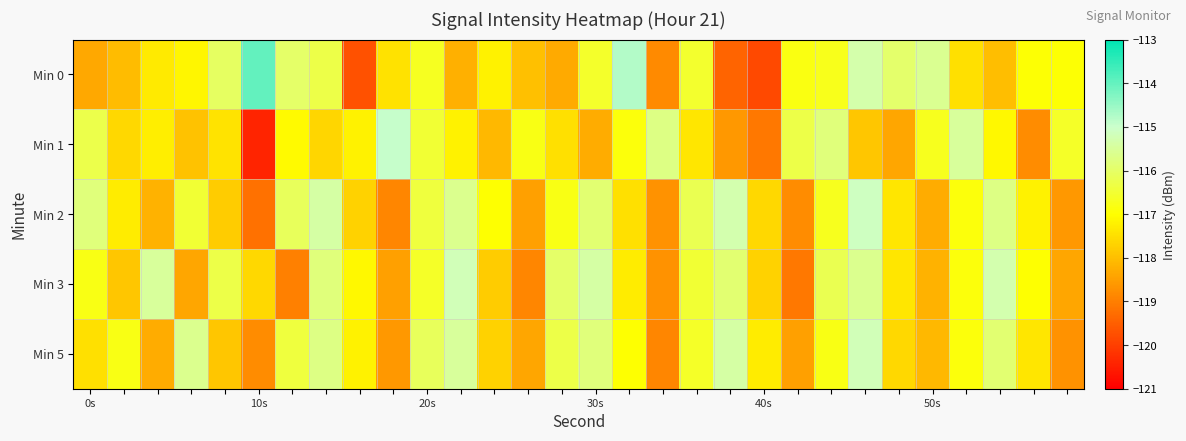

How many data points does each series have?

30